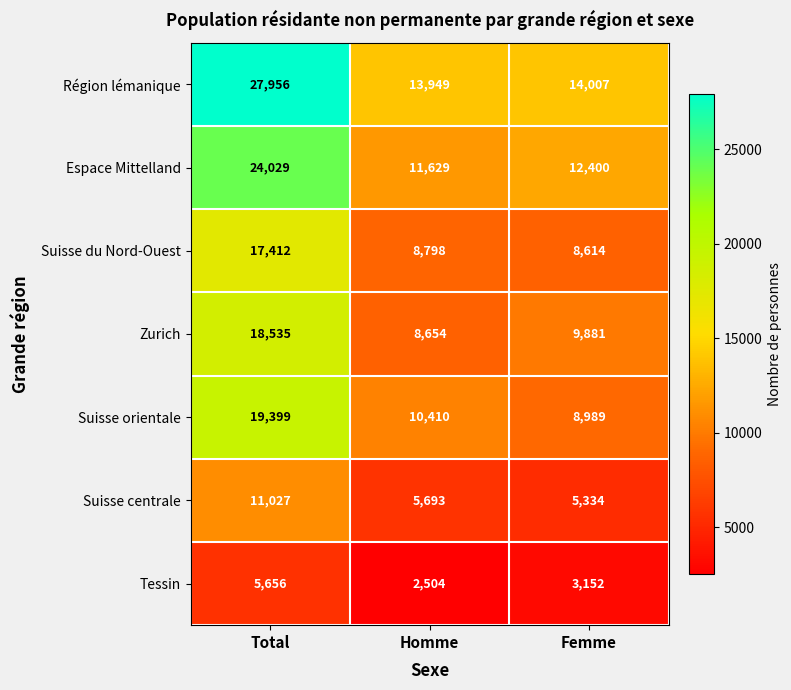

Which series has the largest range (max minus min)?

Région lémanique